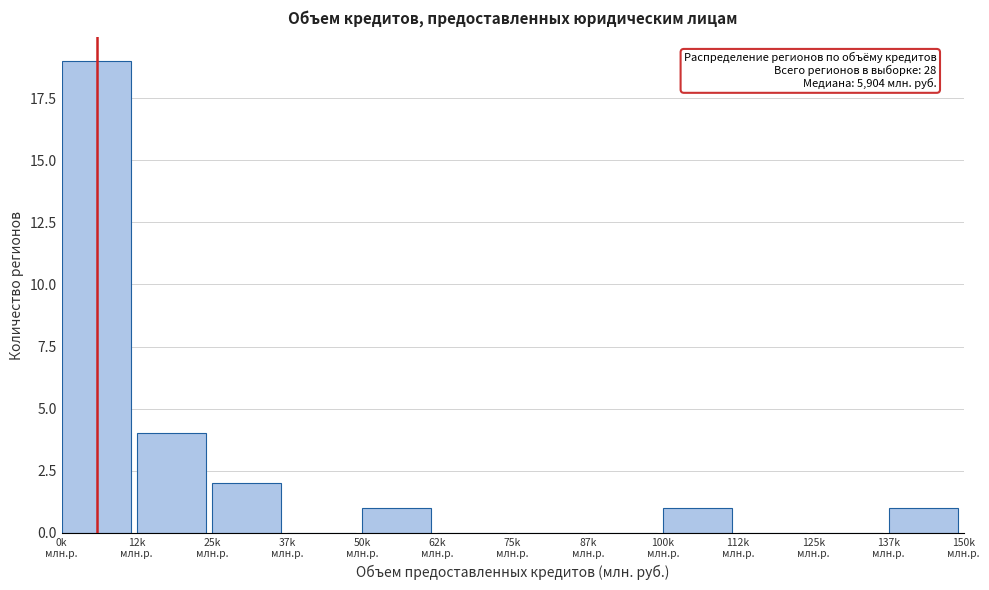

What is the greatest value displayed?

19